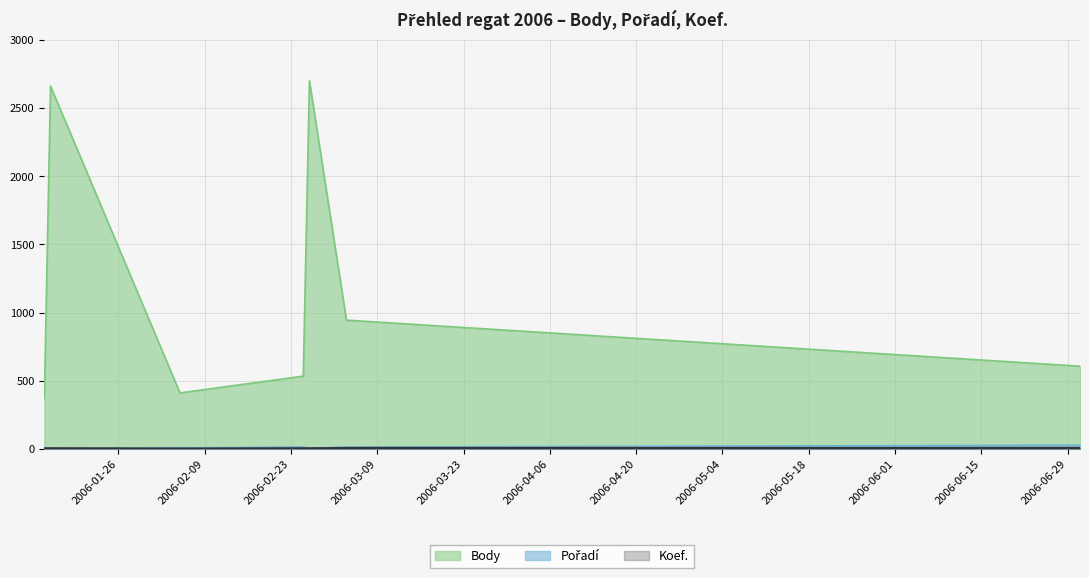

What is the difference between the maximum and minimum values in the Pořadí series?

23